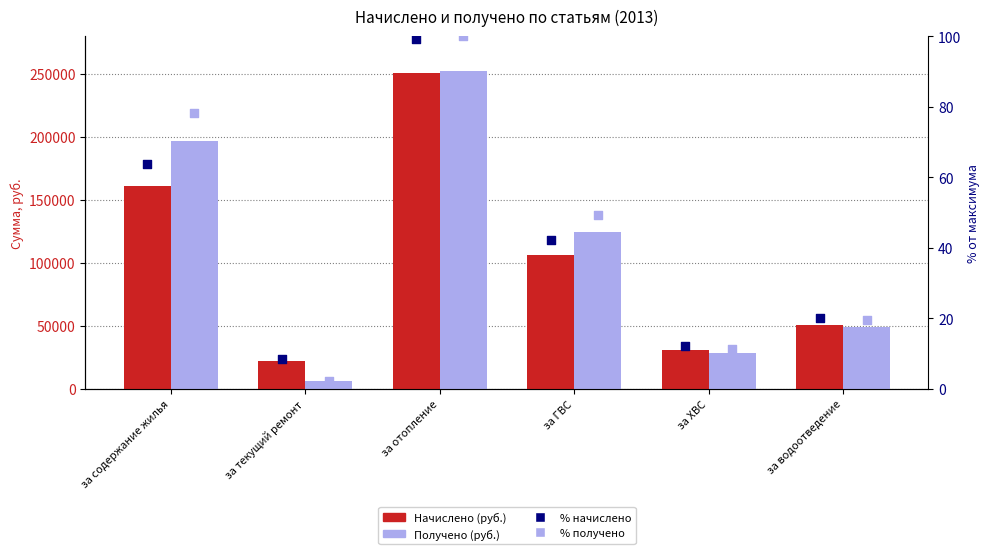

What are all the series names shown in the legend?

Начислено (руб.), Получено (руб.), % начислено, % получено